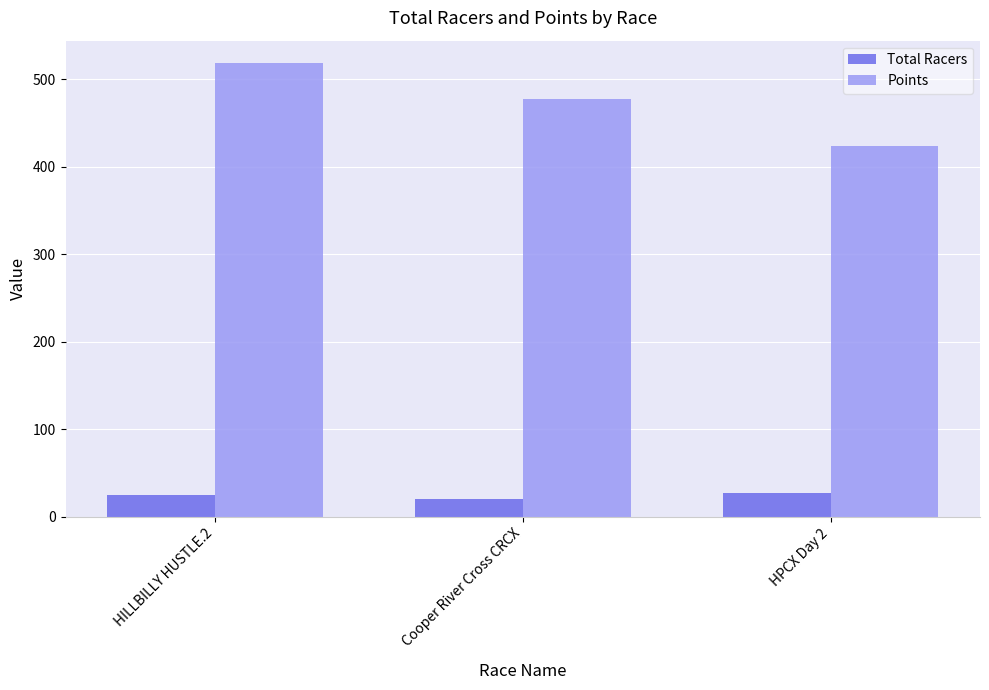

How many series are shown in this chart?

2